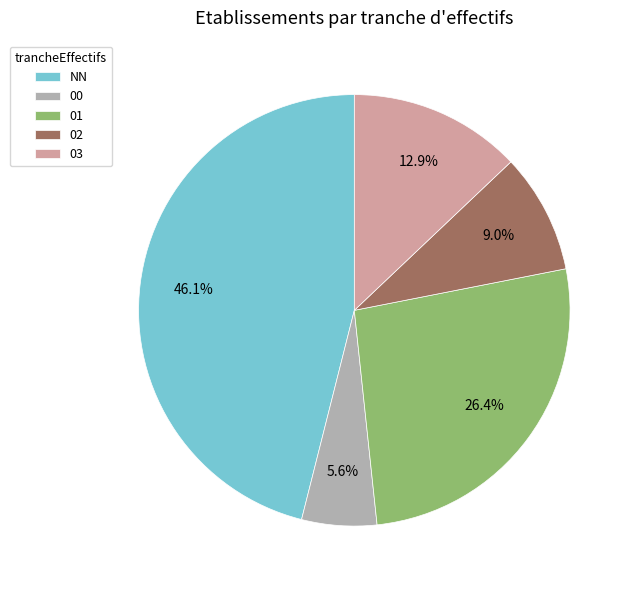

How many slices are in this pie chart?

5